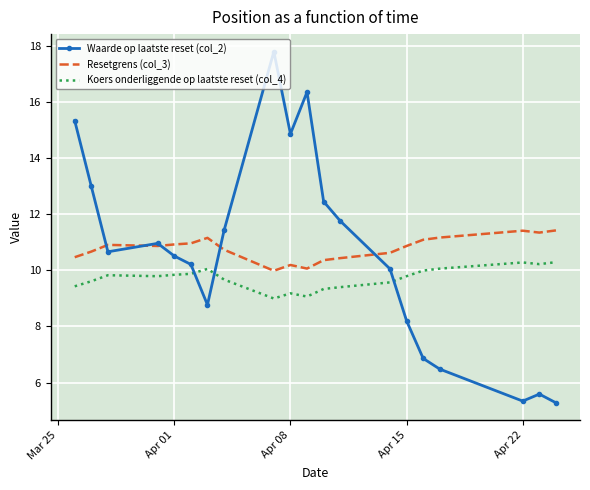

What is the maximum value shown in the chart?

17.8